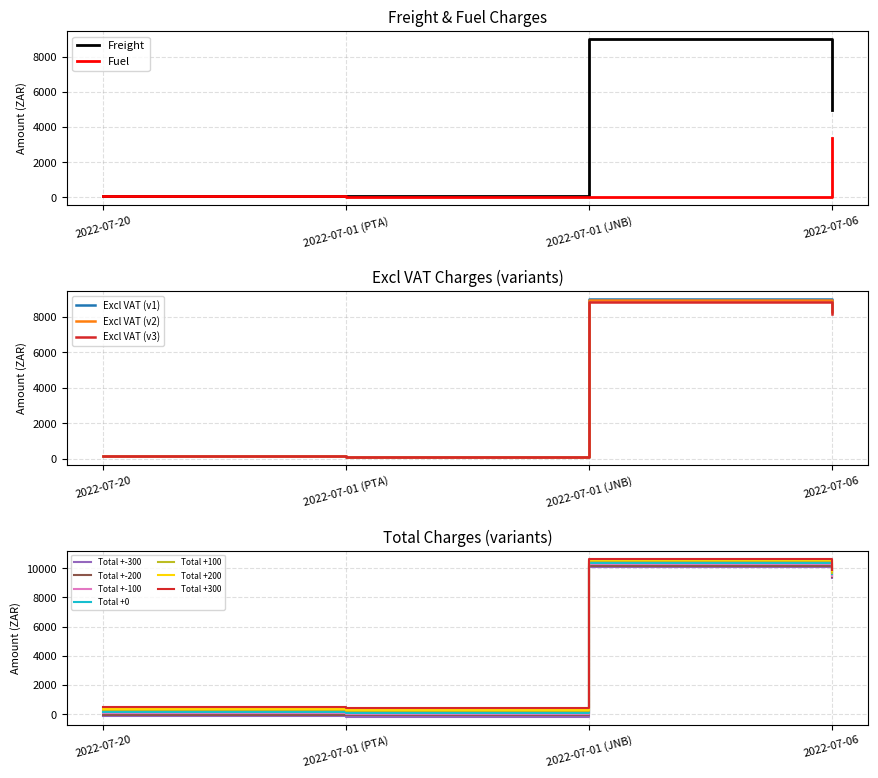

What is the total value across all series at 2022-07-01 (PTA)?

34.3